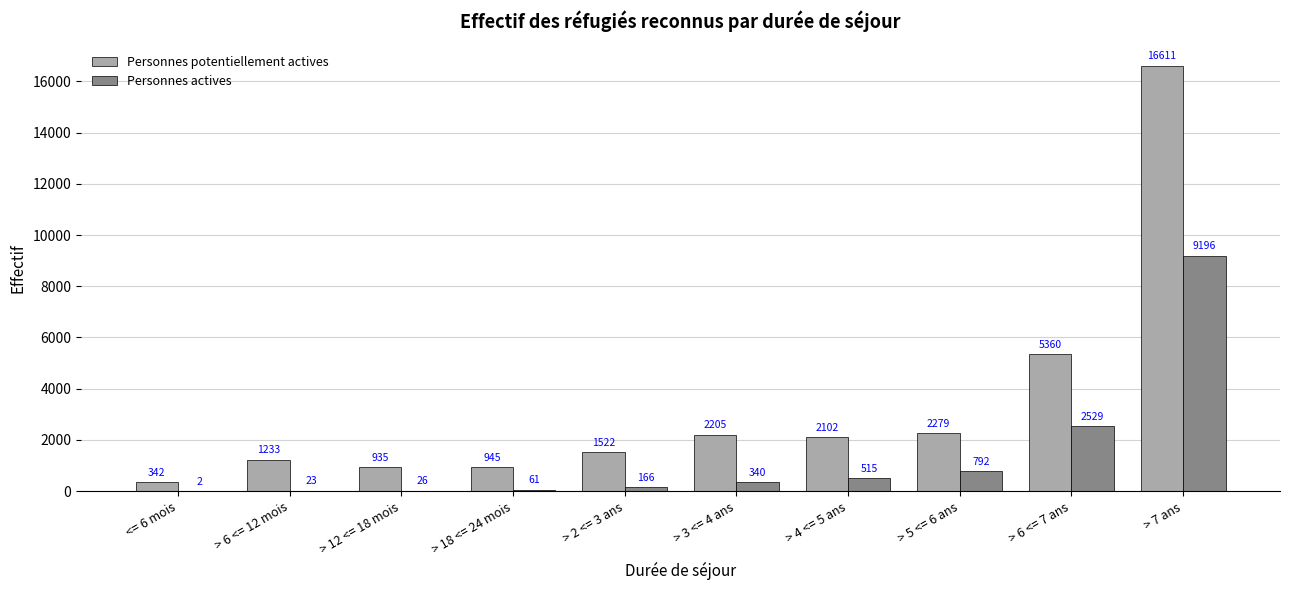

Which series changed the most between > 3 <= 4 ans and > 7 ans?

Personnes potentiellement actives